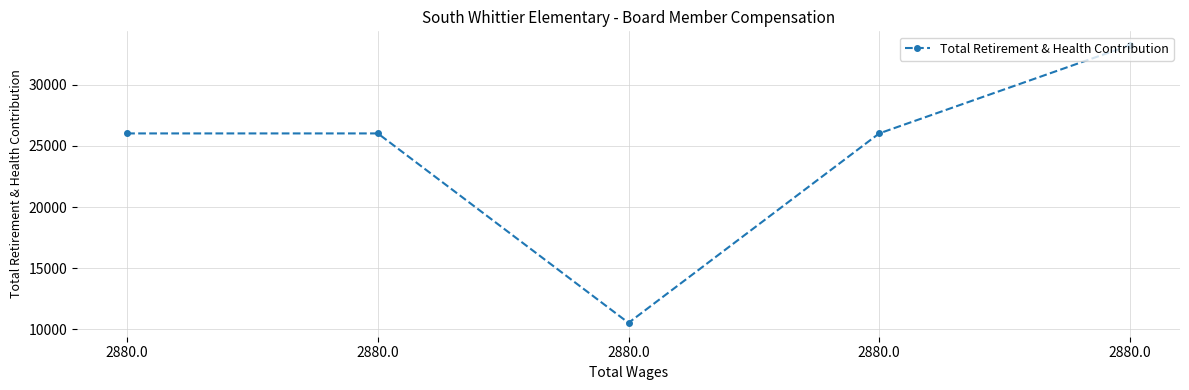

Rank the categories by value from lowest to highest.

2880.0, 2880.0, 2880.0, 2880.0, 2880.0